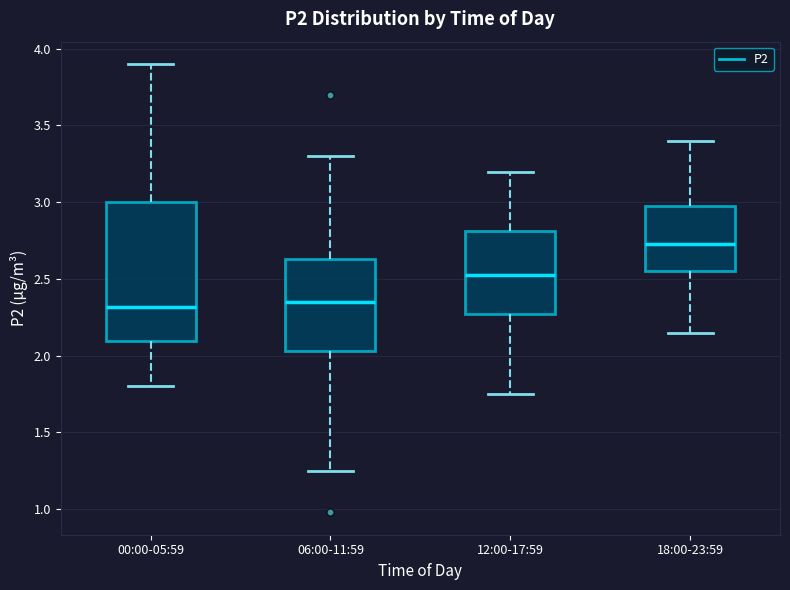

Which box is the tallest, from its lower edge to its upper edge?

00:00-05:59